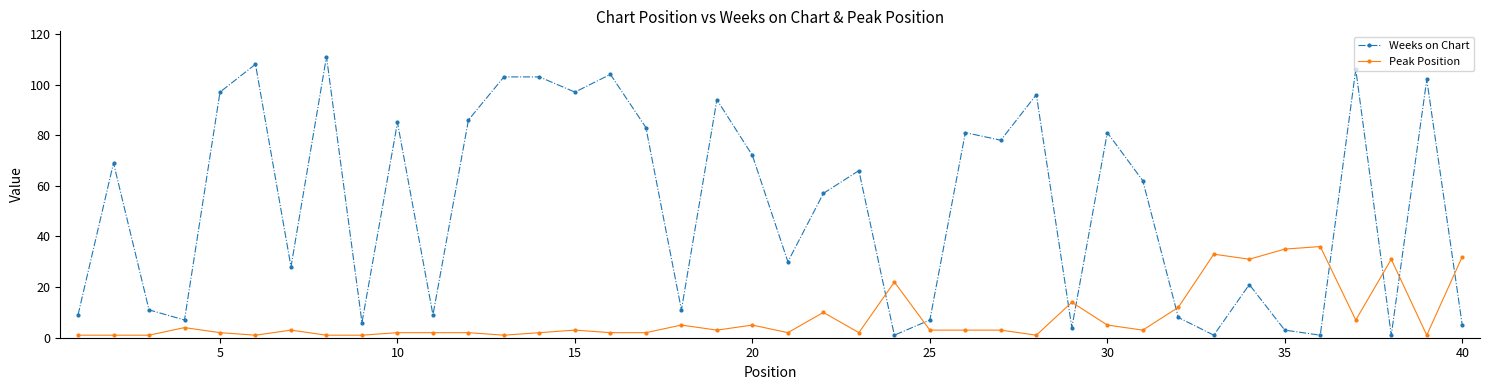

Does the chart display data point markers on the line(s)?

Yes